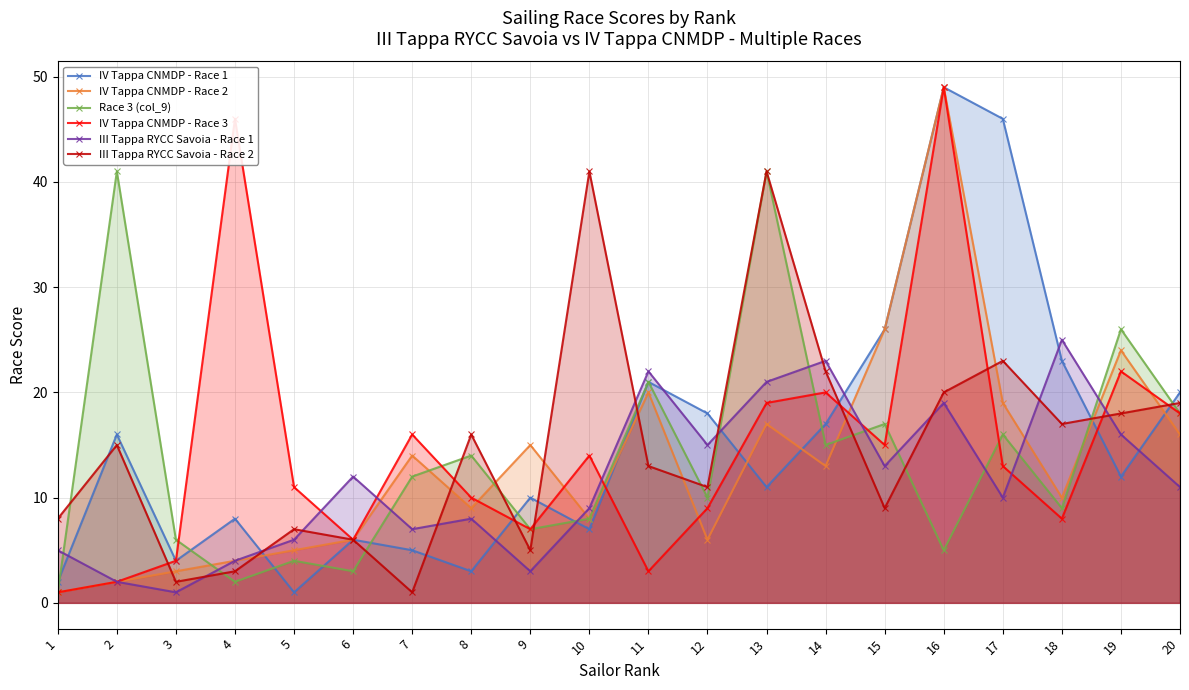

What value does the Race 3 (col_9) series have at 8, to the nearest 10?

10